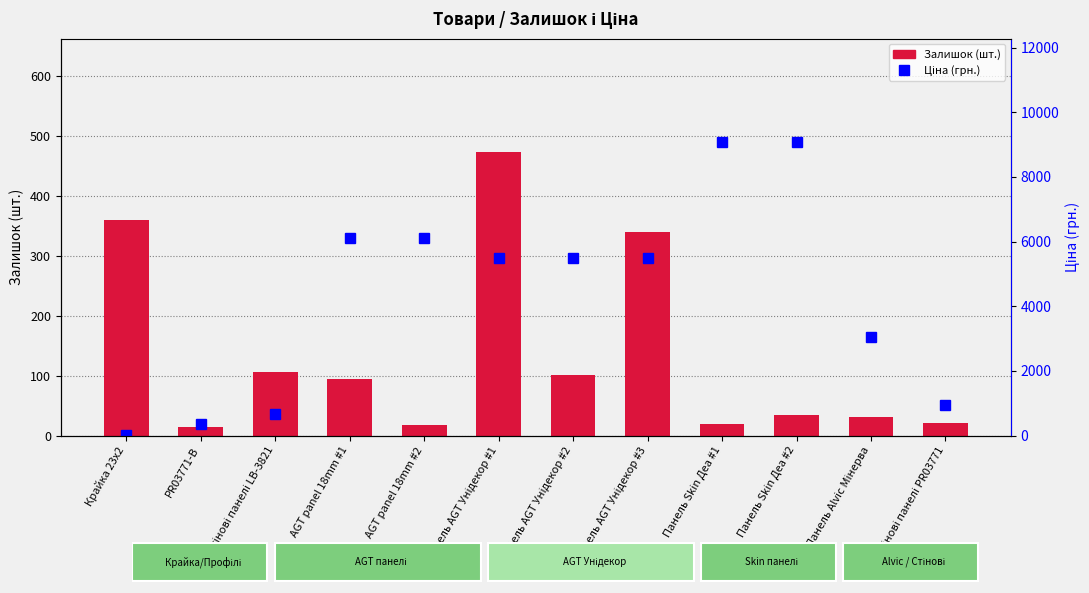

At which label does Залишок reach its peak?

Панель AGT Унідекор #1